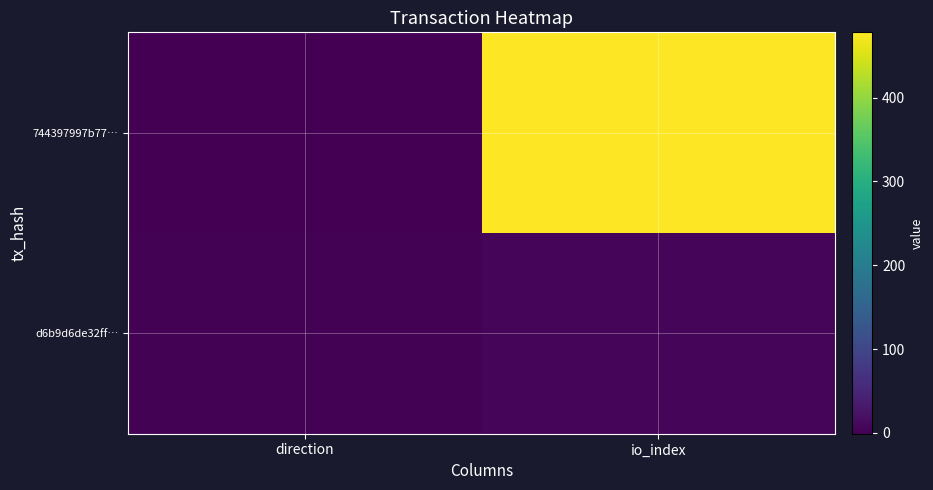

What is the spread (max minus min) of values at io_index?

473